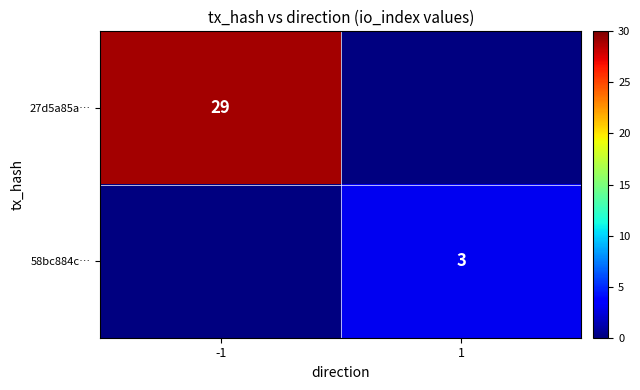

How many categories are shown in the chart?

2